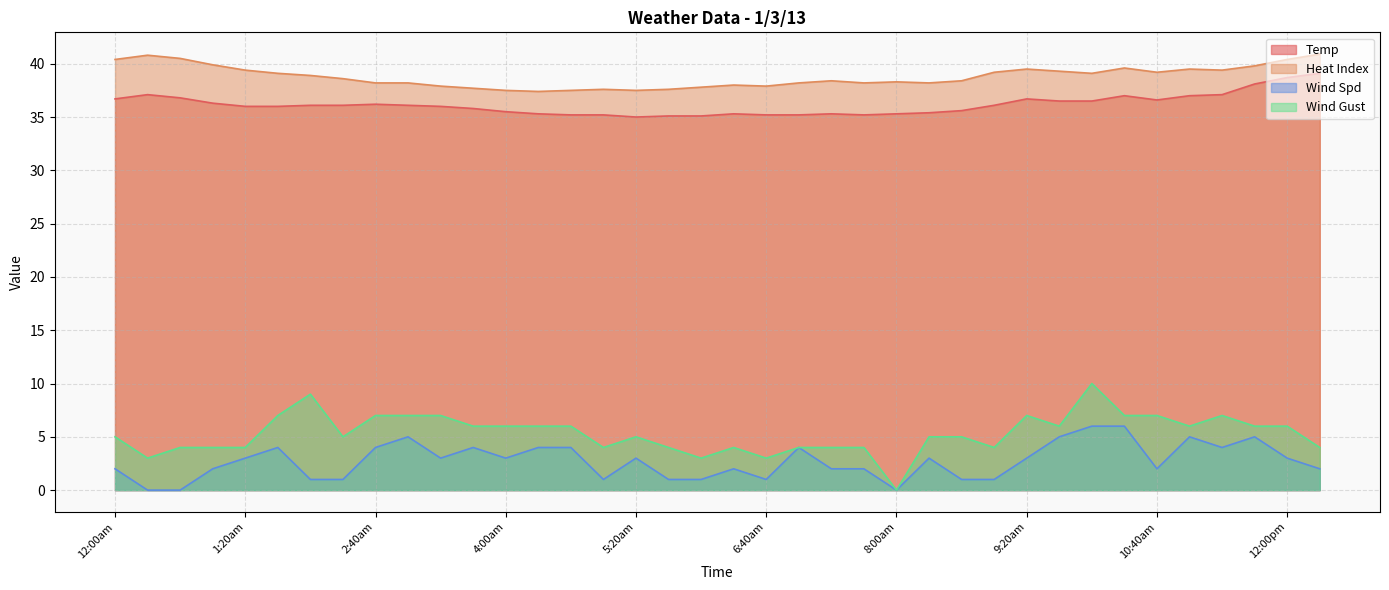

Rank the categories by Temp value from highest to lowest.

12:20pm, 12:00pm, 11:40am, 12:20am, 11:20am, 10:20am, 11:00am, 12:40am, 12:00am, 9:20am, 10:40am, 9:40am, 10:00am, 1:00am, 2:40am, 2:00am, 2:20am, 3:00am, 9:00am, 1:20am, 1:40am, 3:20am, 3:40am, 8:40am, 4:00am, 8:20am, 4:20am, 6:20am, 7:20am, 8:00am, 4:40am, 5:00am, 6:40am, 7:00am, 7:40am, 5:40am, 6:00am, 5:20am